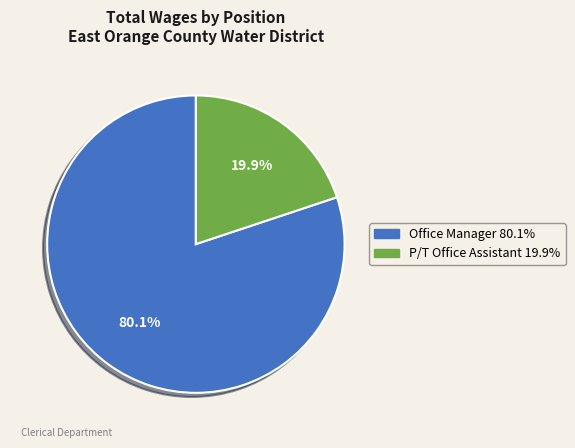

Rank the categories by value from lowest to highest.

P/T Office Assistant, Office Manager